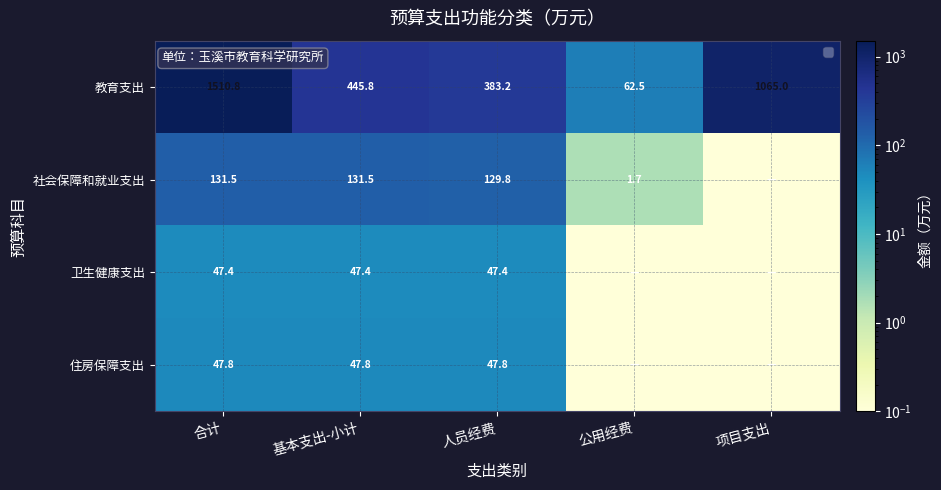

At which category is the sum across all series the highest?

合计